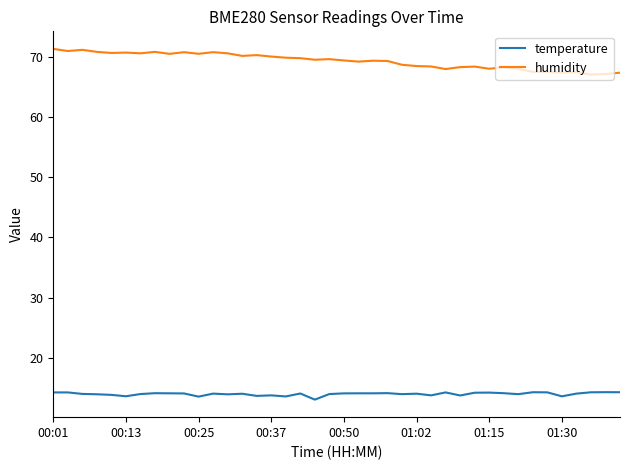

True or false: temperature and humidity intersect in this chart.

False